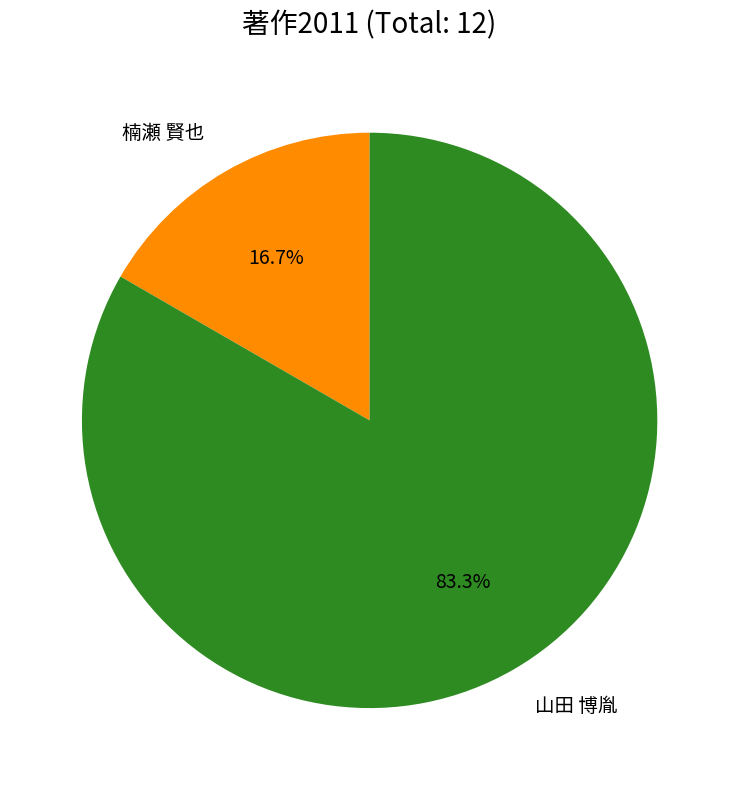

Is there any slice that represents more than half of the pie?

Yes